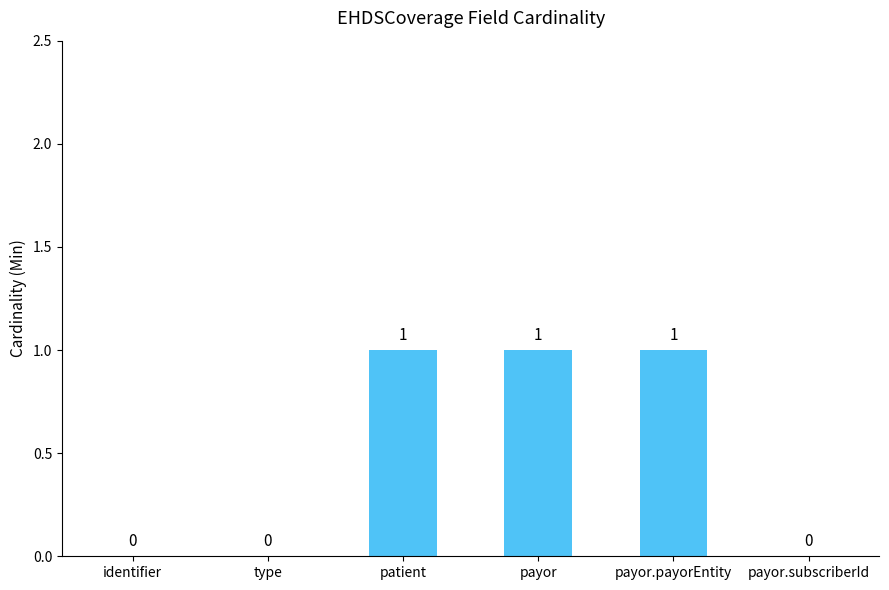

Are the bars horizontal?

No